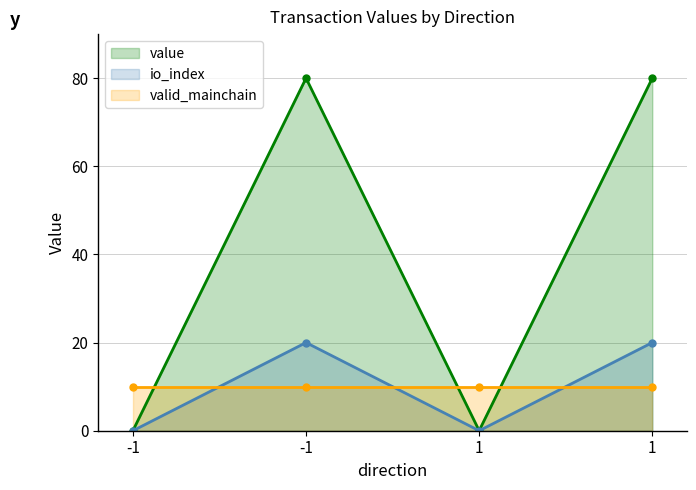

What is the greatest value displayed?

80.0